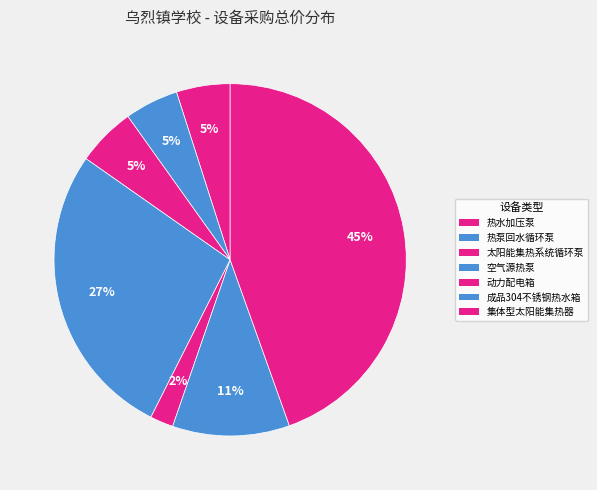

Approximately how many times larger is the value at 热泵回水循环泵 compared to 集体型太阳能集热器?

0.1